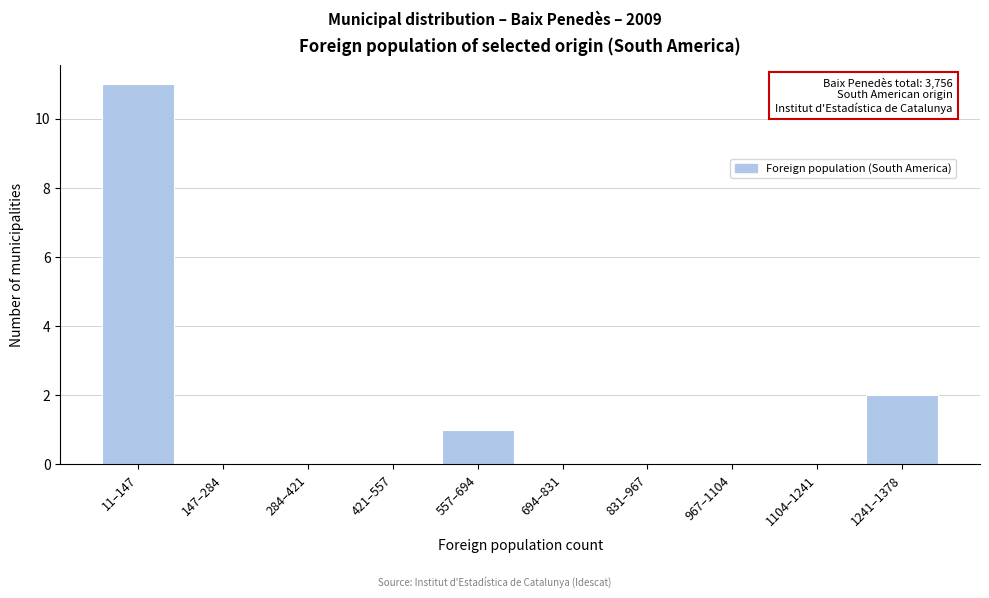

Reading left to right, list all the values displayed in this chart.

11–147=11	147–284=0	284–421=0	421–557=0	557–694=1	694–831=0	831–967=0	967–1104=0	1104–1241=0	1241–1378=2